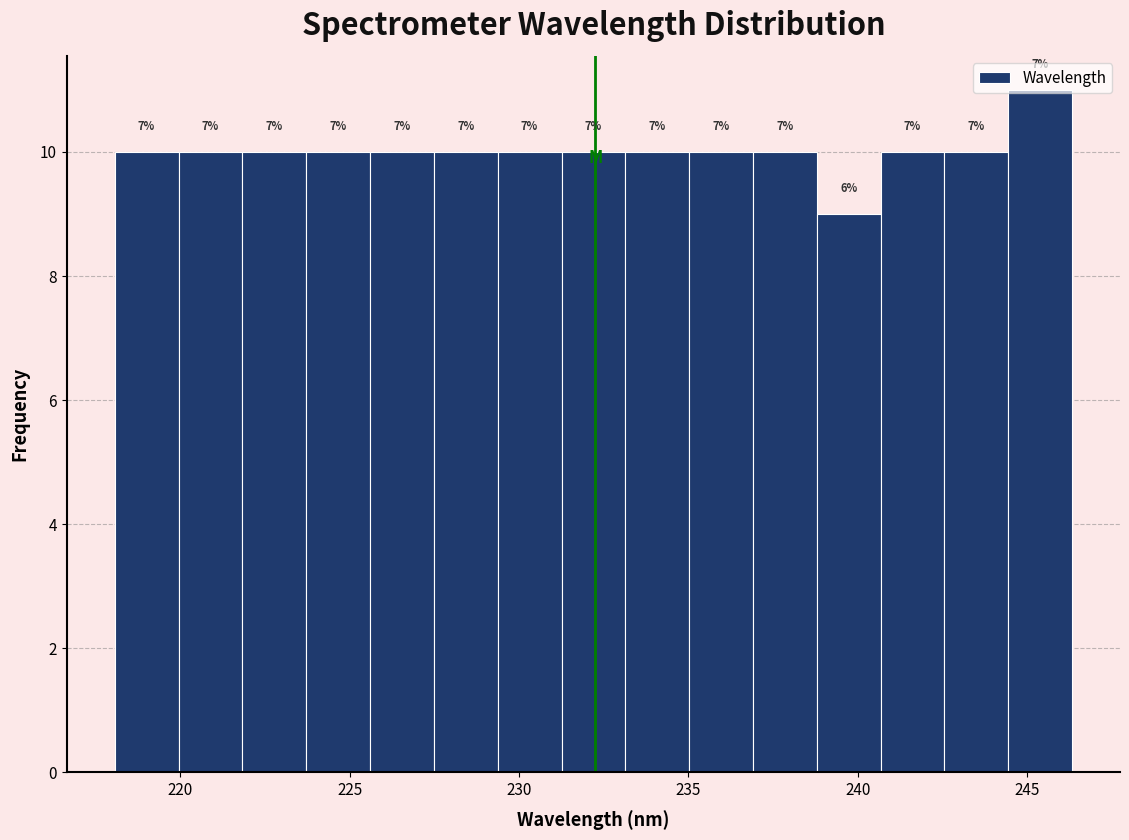

Read against the x-axis, roughly where is the centre of the tallest bar?

245.5